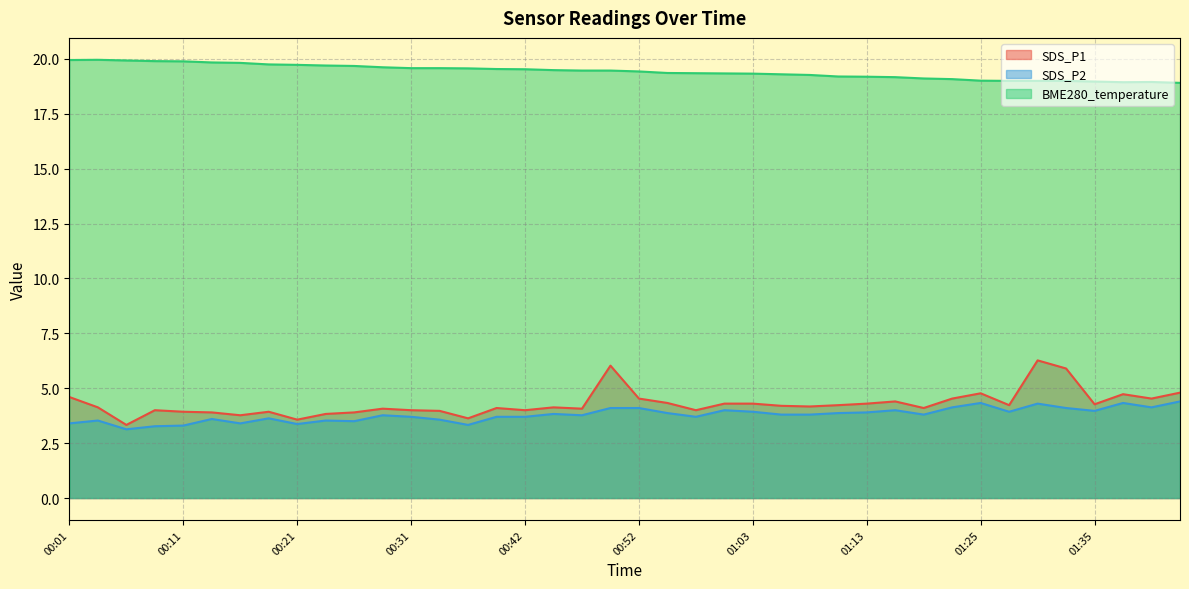

What is the sum of all BME280_temperature values?

776.9